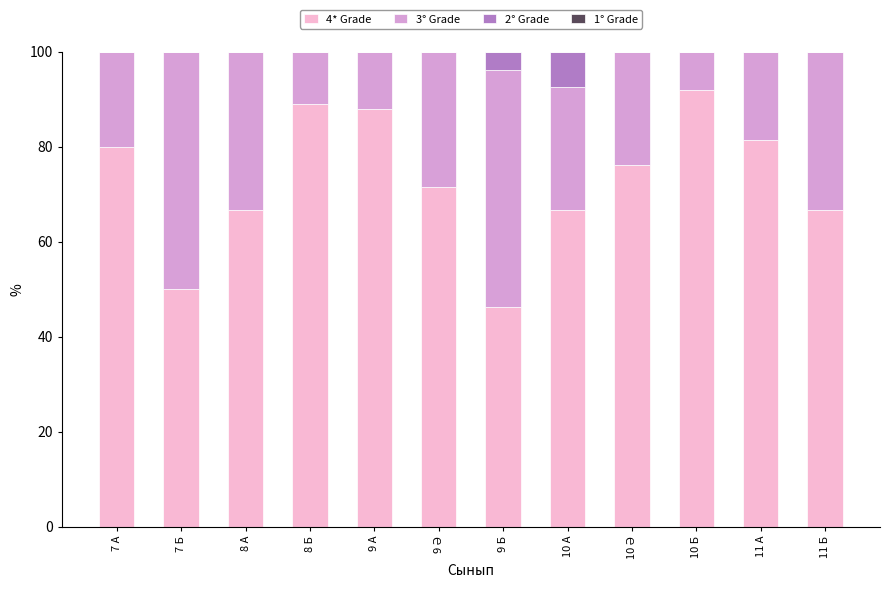

Are the bars grouped side by side (vs. stacked)?

No